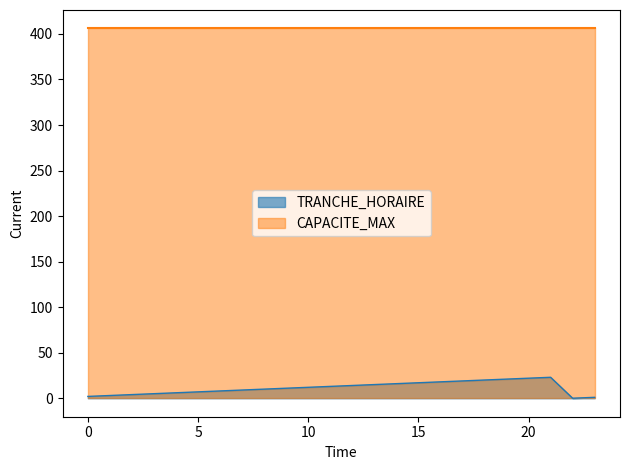

What is the difference between the maximum and second lowest values?

22